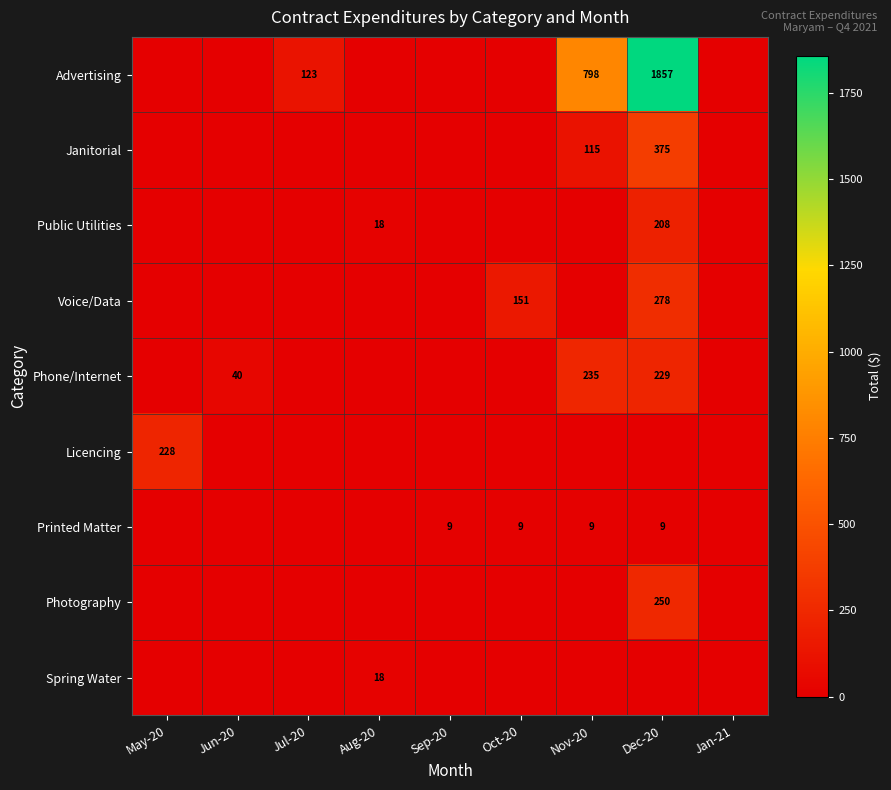

The value of Printed Matter at Oct-20 is 14. True or false?

False